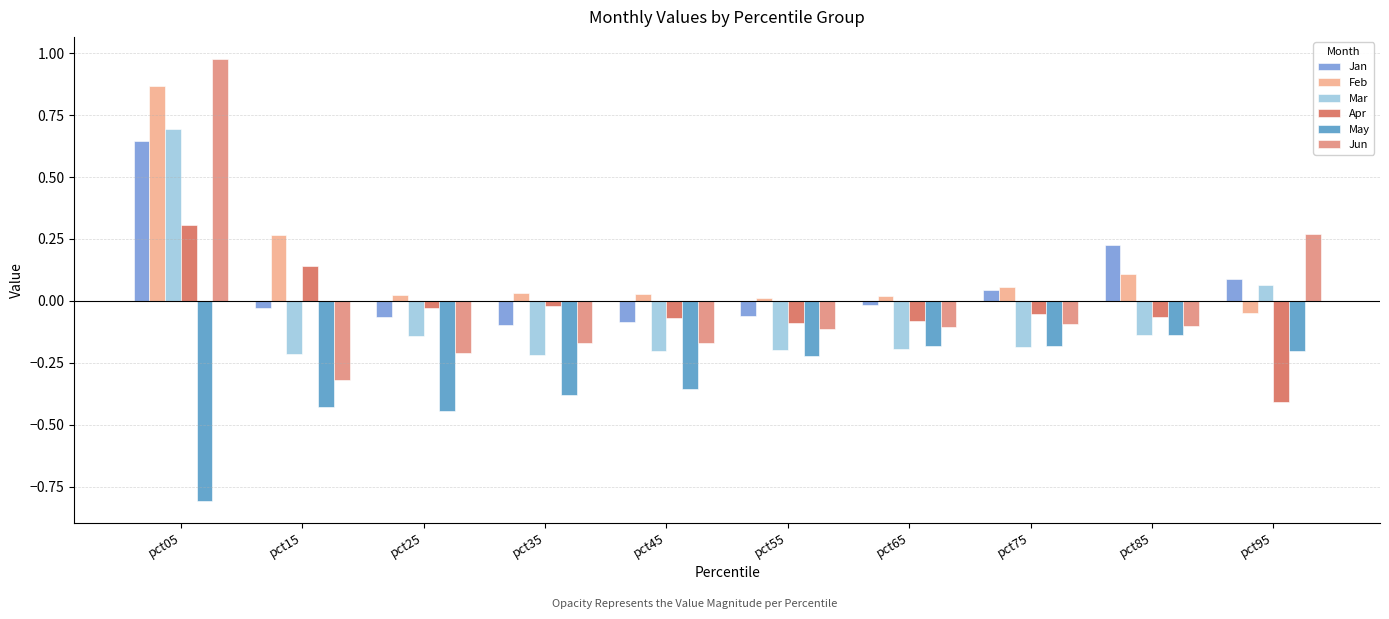

Is the value of Apr at pct35 greater than the value of Feb at pct75?

No